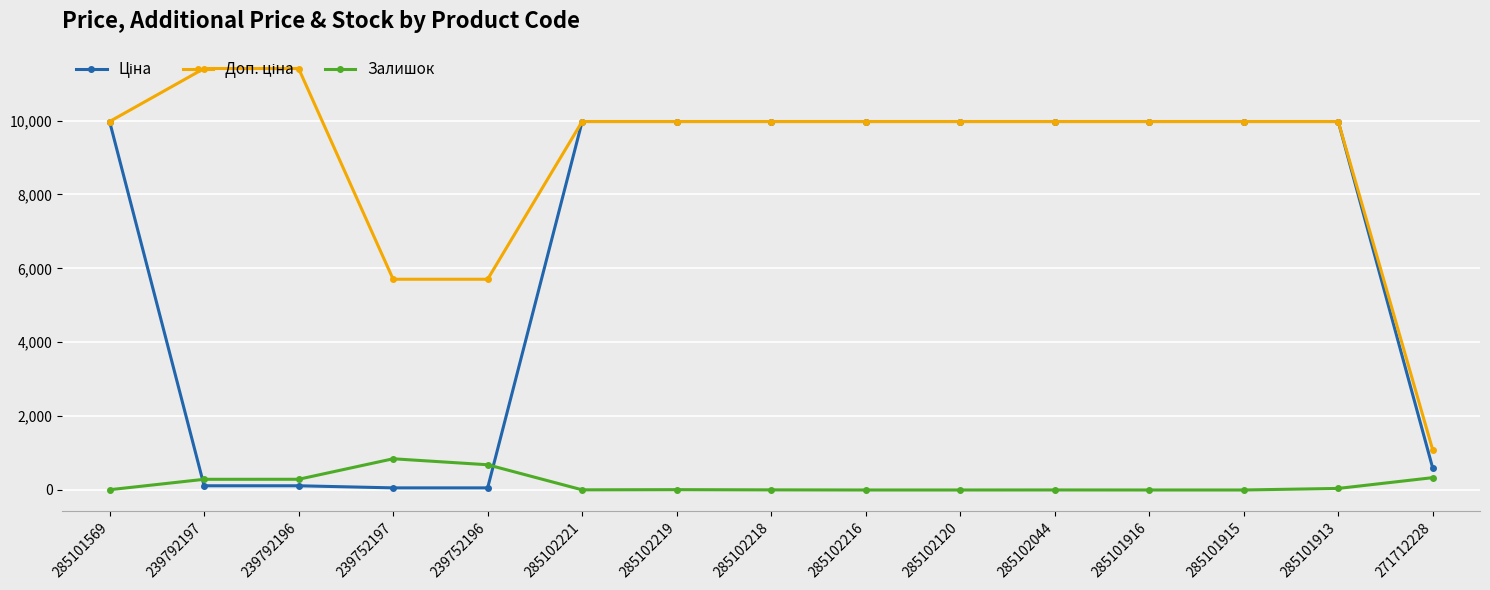

Does the chart display data point markers on the line(s)?

Yes